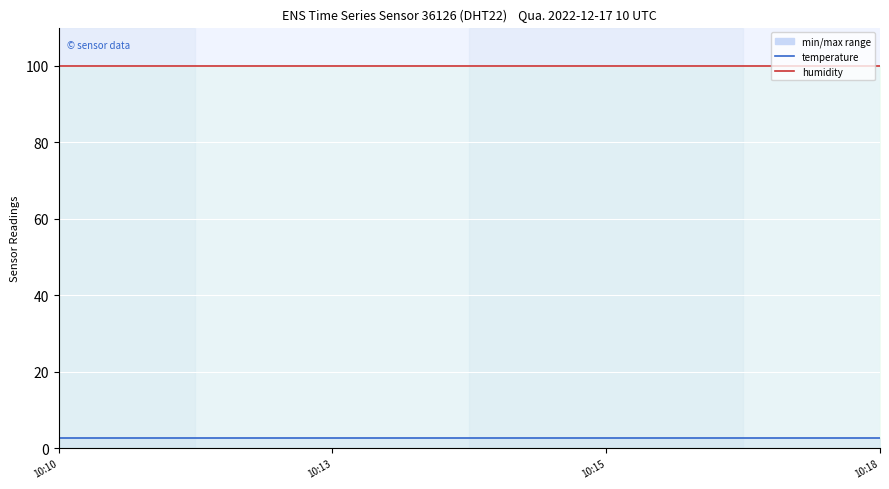

True or false: temperature has a value of 2.7 at 10:10.

True